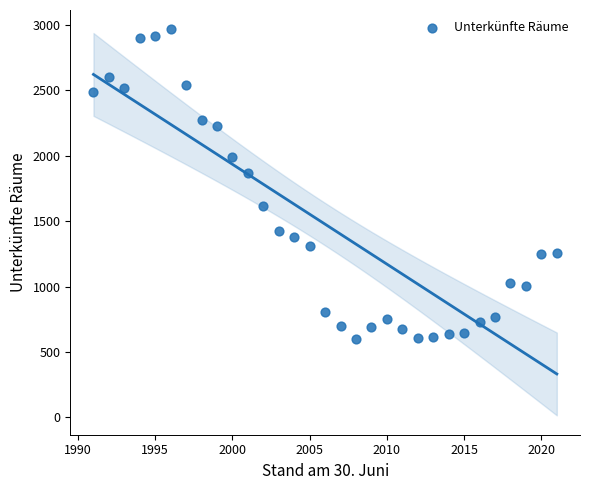

What is the range of X values (max minus min)?

30